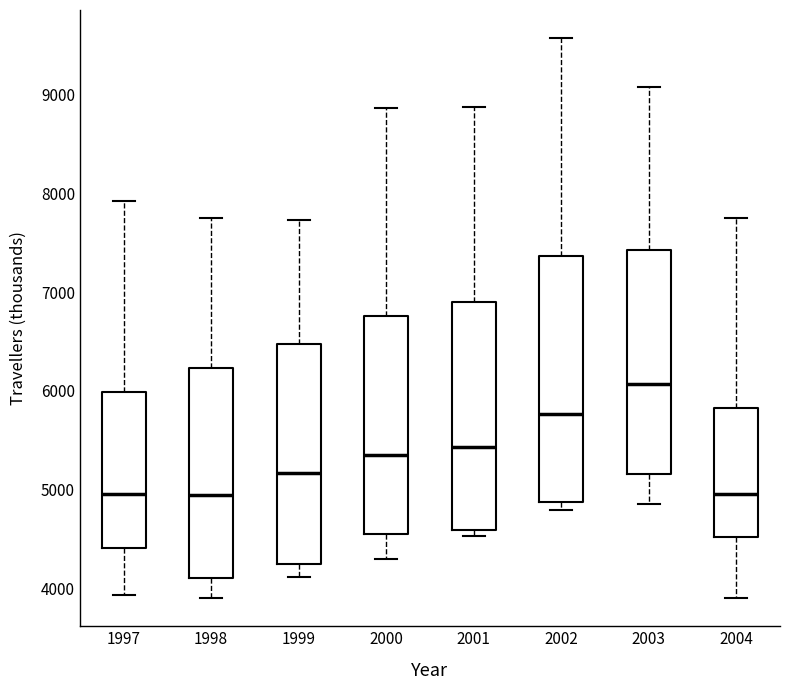

Where is the upper edge of the box at x = 2000 on the y-axis? The values are not printed on the chart, so give them approximately, as read against the axis.

6800